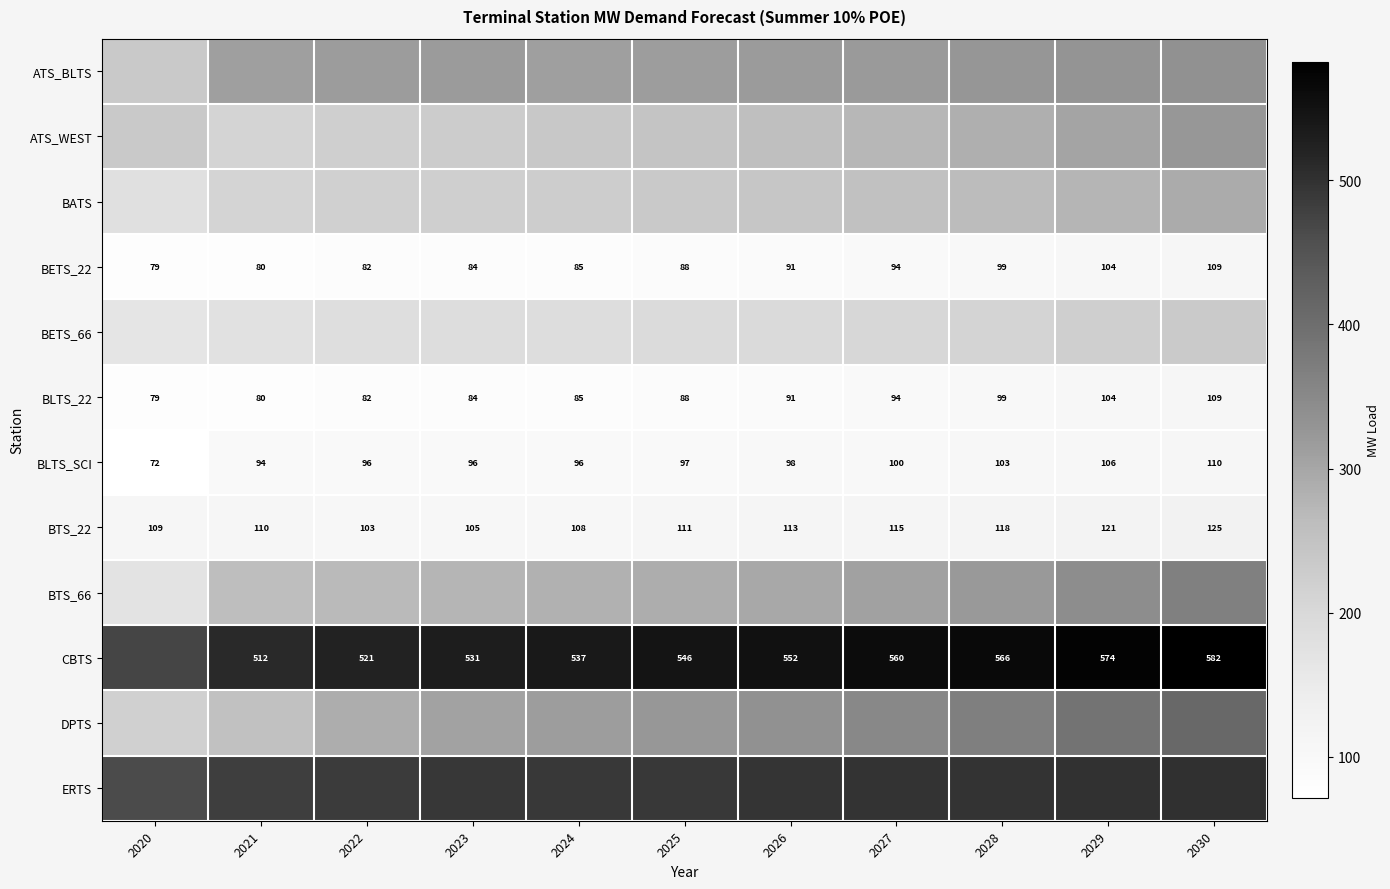

Which series has the largest total across all categories?

CBTS